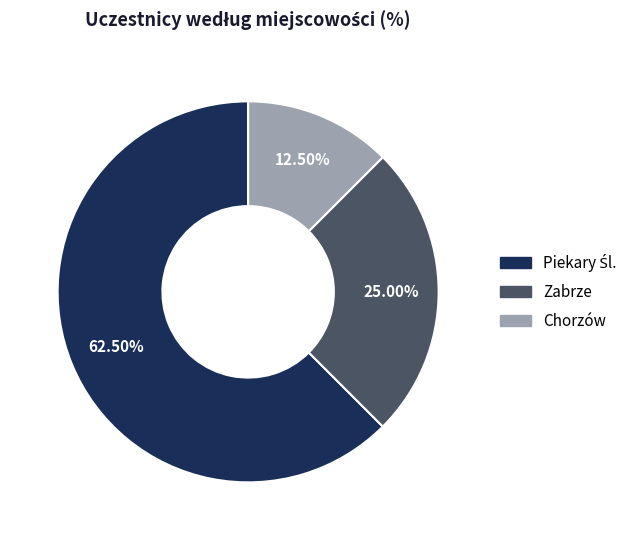

What is the smallest slice in the pie chart?

Chorzów